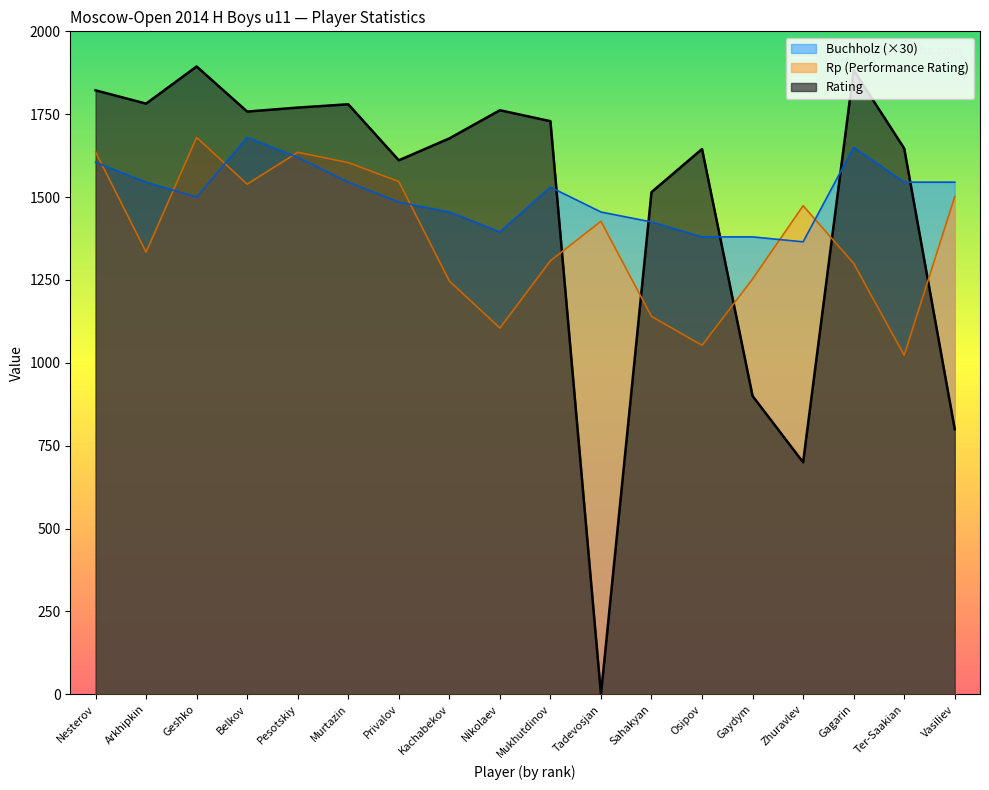

How many data points in Rp are above 1427?

8